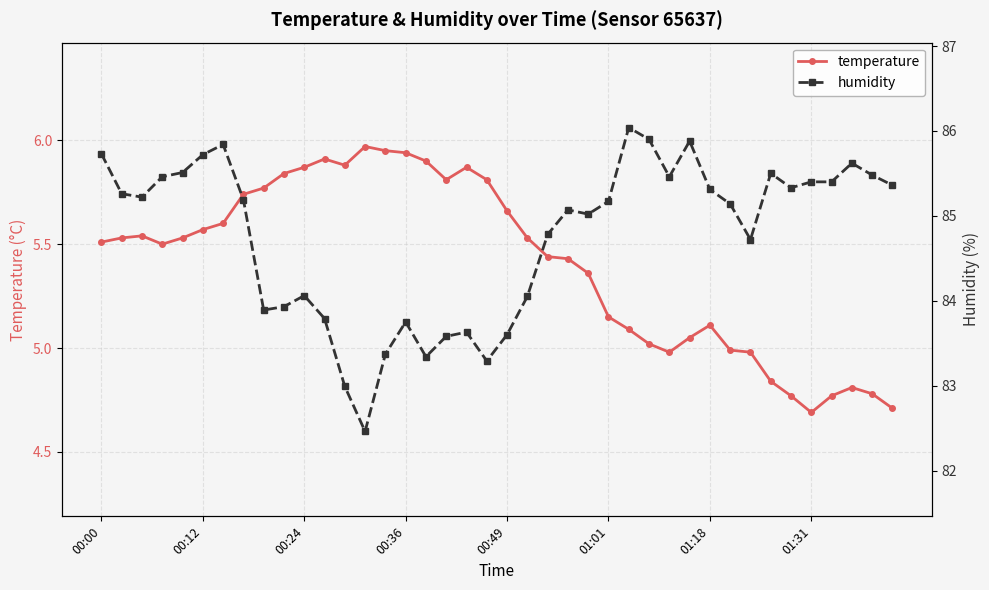

The value of temperature at 9 is 3.2. True or false?

False